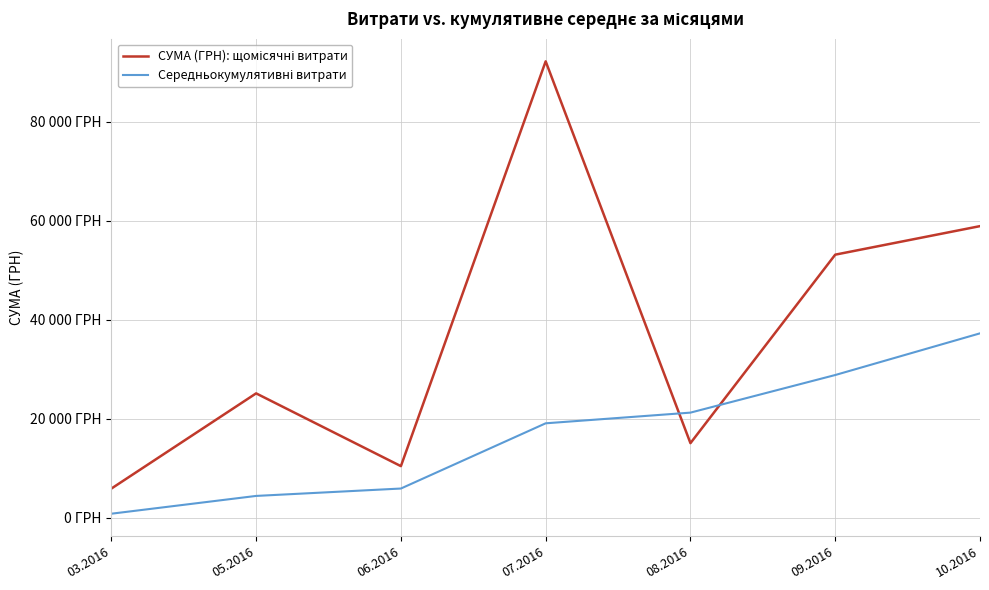

Between 03.2016 and 08.2016, which series saw the biggest shift?

Середньокумулятивні витрати